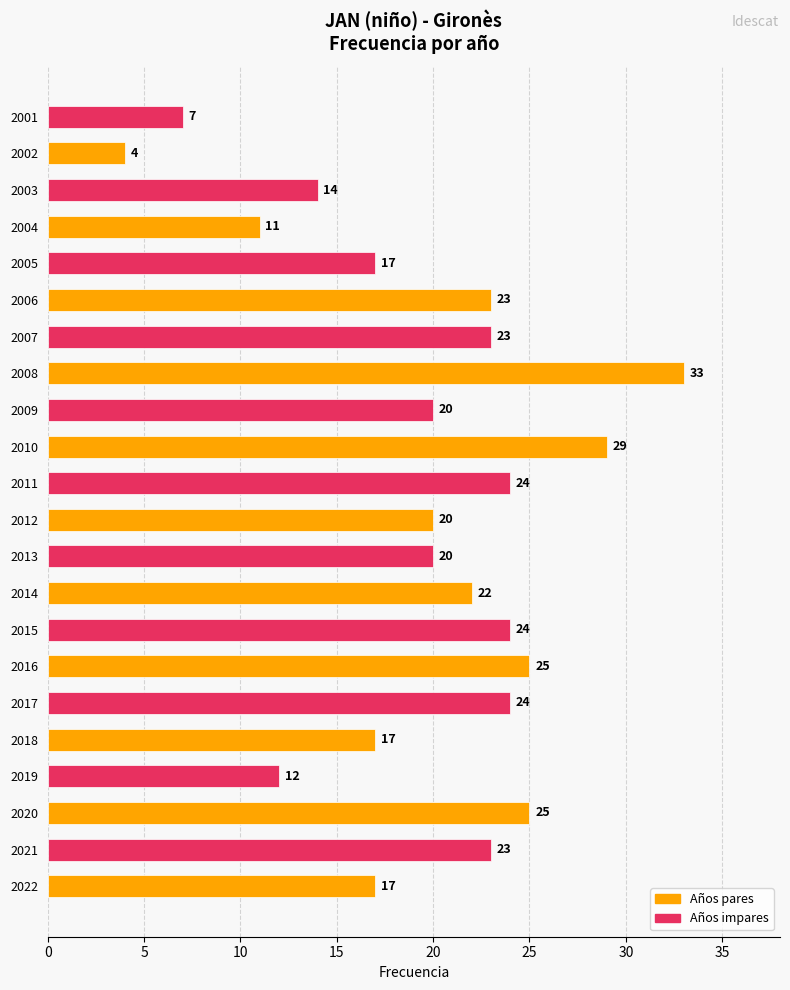

Is it true that the value at 2021 is 6?

False